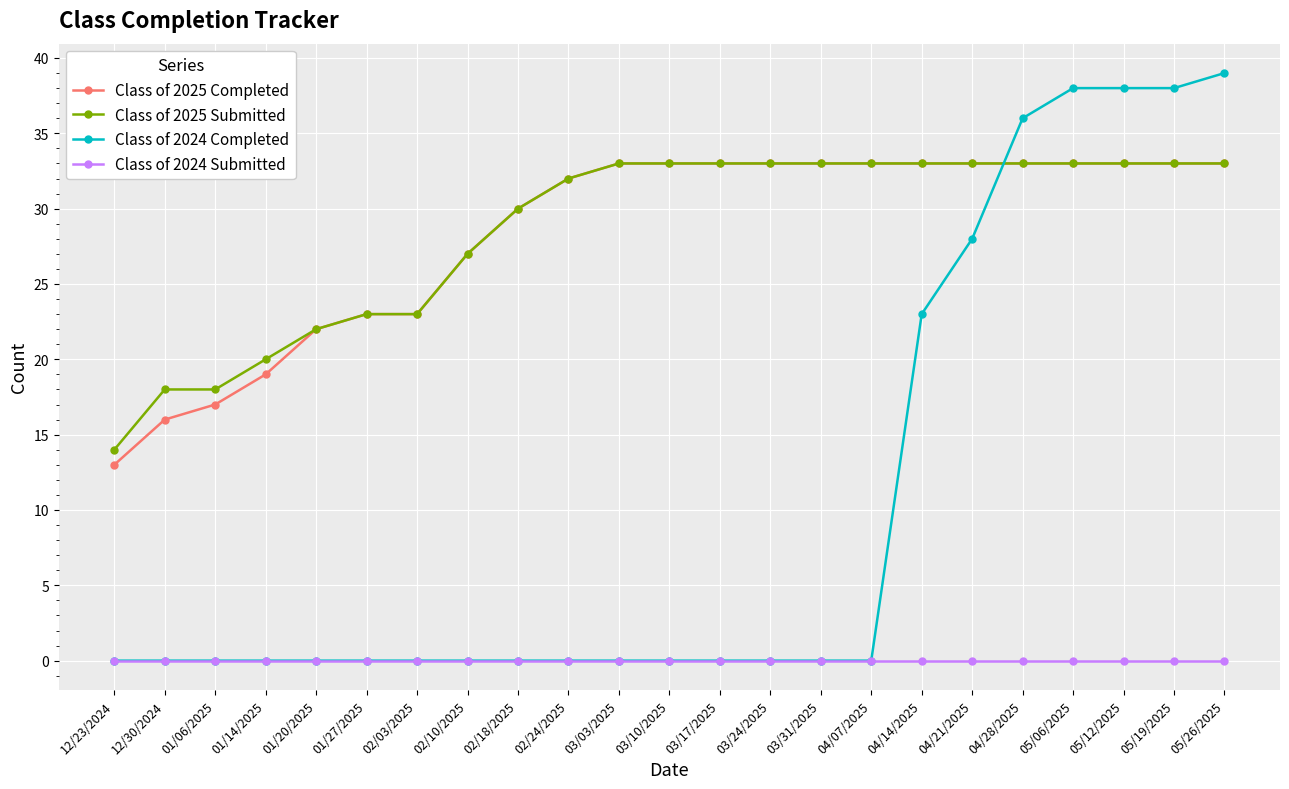

At how many categories does at least one series exceed 4?

23